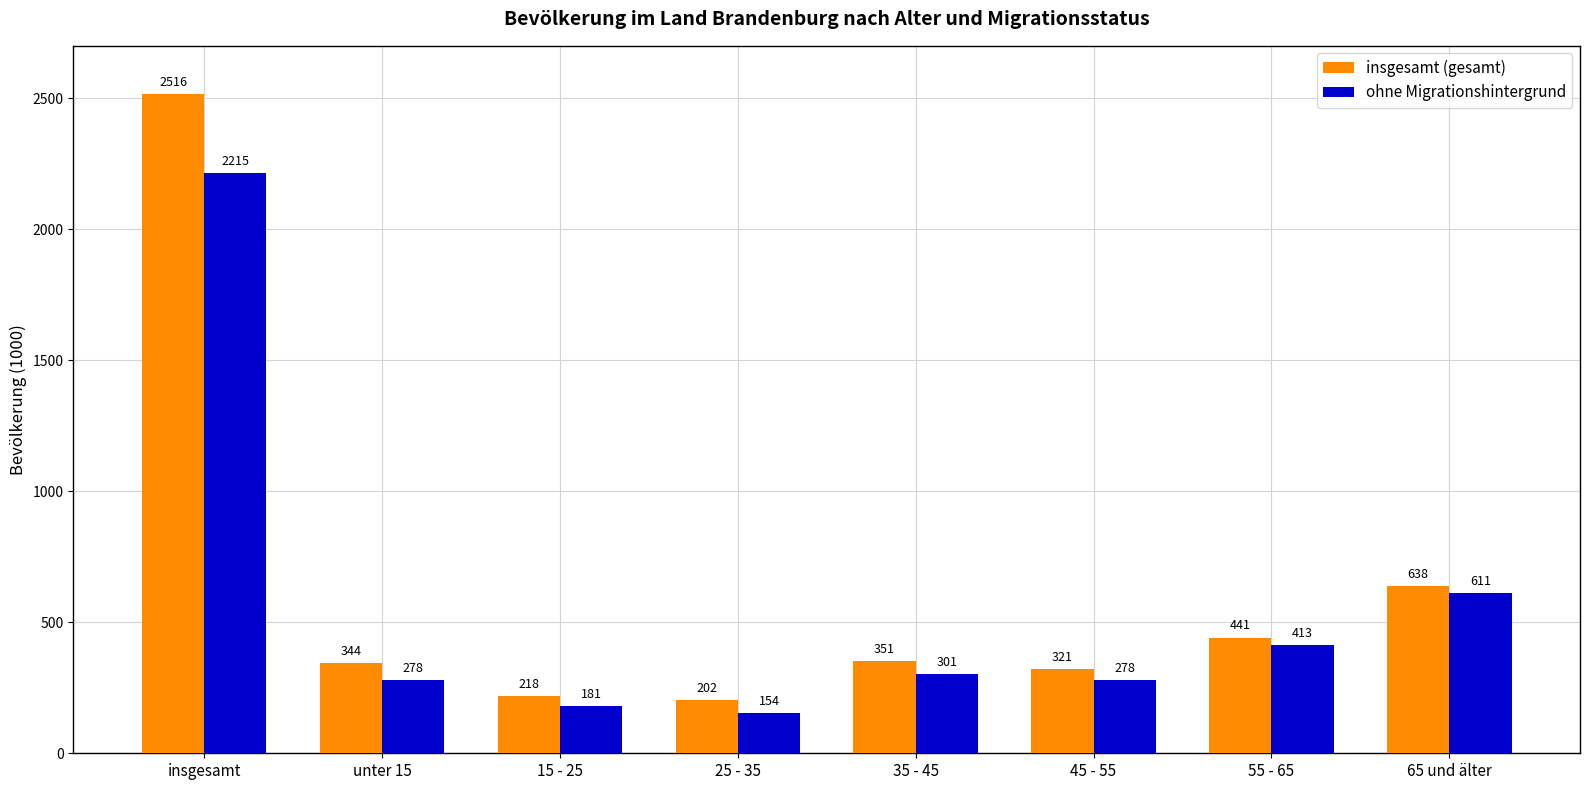

Reading left to right, list all the values displayed in this chart.

insgesamt (gesamt): insgesamt=2516	unter 15=344	15 - 25=218	25 - 35=202	35 - 45=351	45 - 55=321	55 - 65=441	65 und älter=638
ohne Migrationshintergrund: insgesamt=2215	unter 15=278	15 - 25=181	25 - 35=154	35 - 45=301	45 - 55=278	55 - 65=413	65 und älter=611